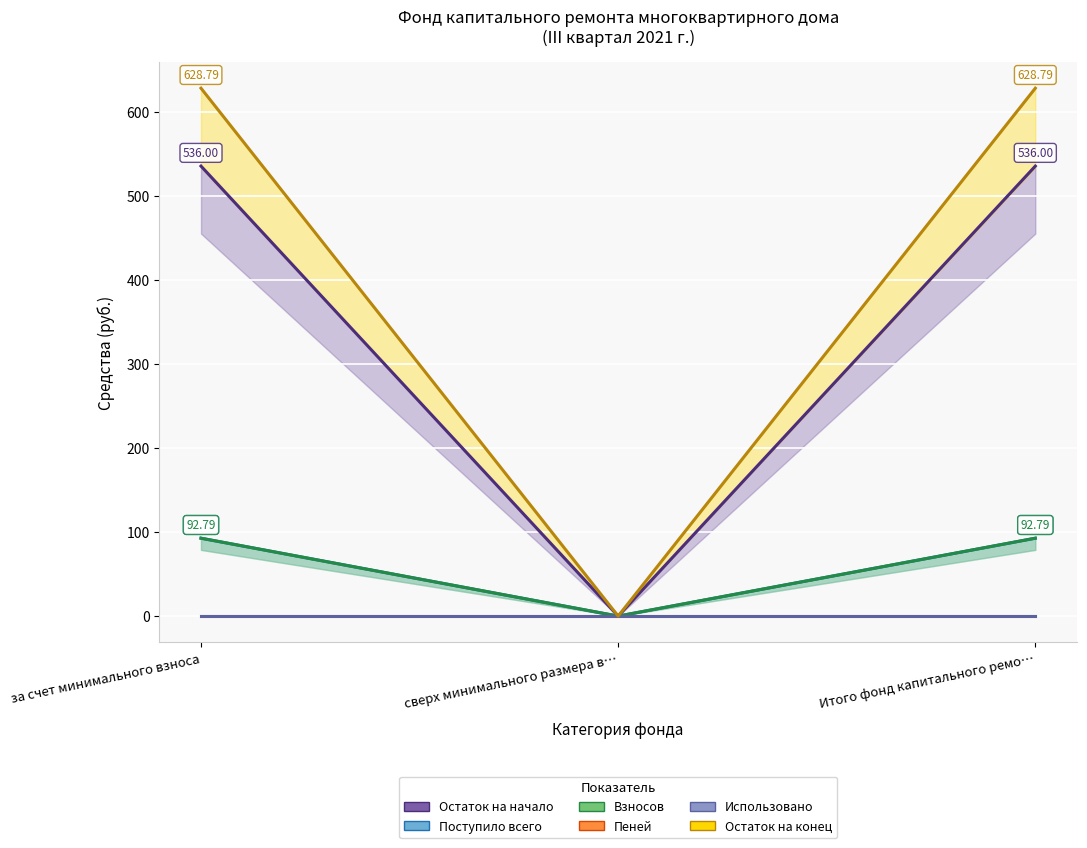

At за счет минимального взноса, list the series in order from smallest to largest.

Пеней, Использовано, Поступило всего, Взносов, Остаток на начало, Остаток на конец